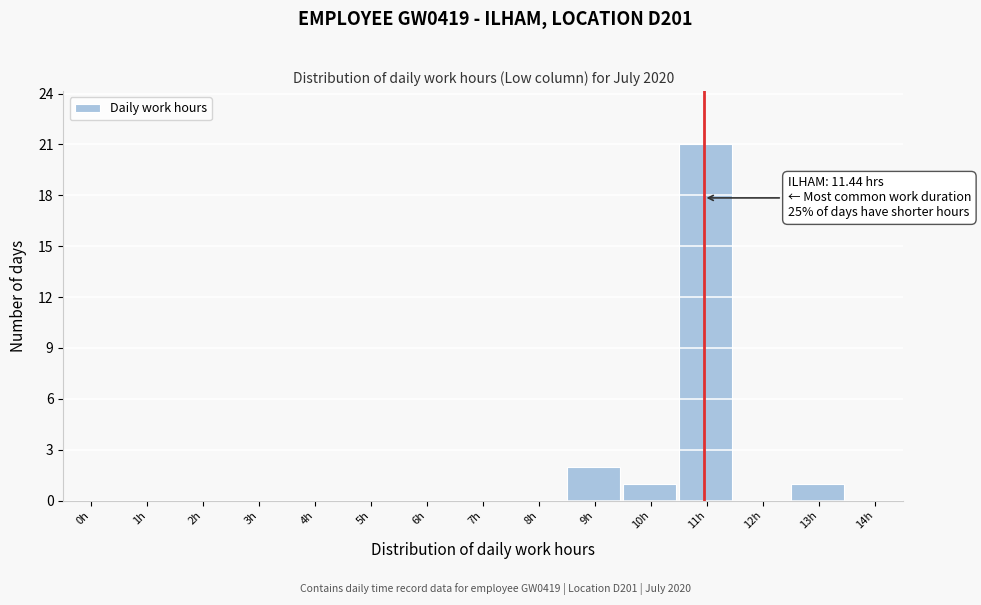

Reading left to right, list all the values displayed in this chart.

0h=0	1h=0	2h=0	3h=0	4h=0	5h=0	6h=0	7h=0	8h=0	9h=2	10h=1	11h=21	12h=0	13h=1	14h=0